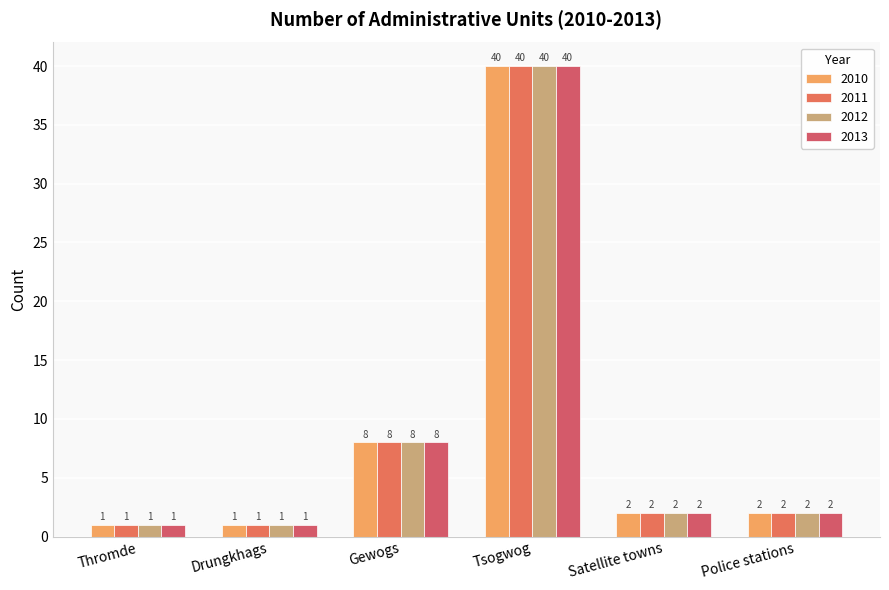

How many bars are there in total?

24